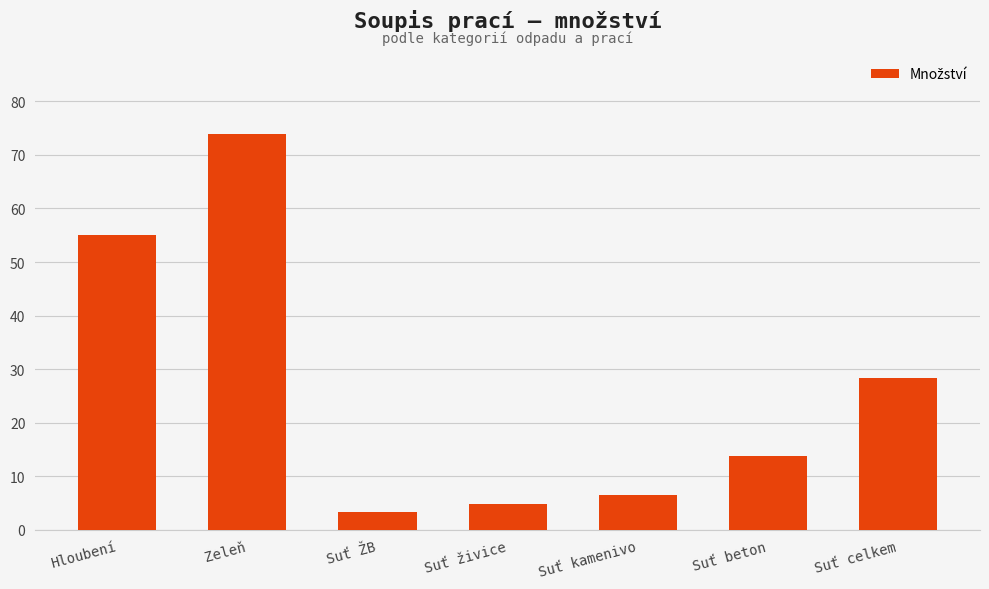

What is the difference between the maximum and minimum values?

70.6